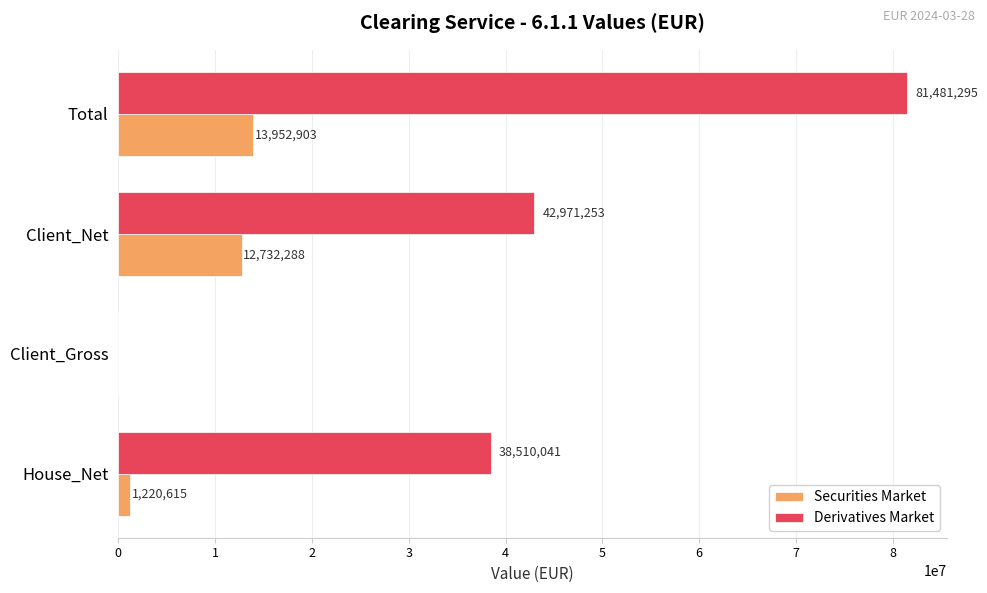

Which series has the widest spread of values?

Derivatives Market